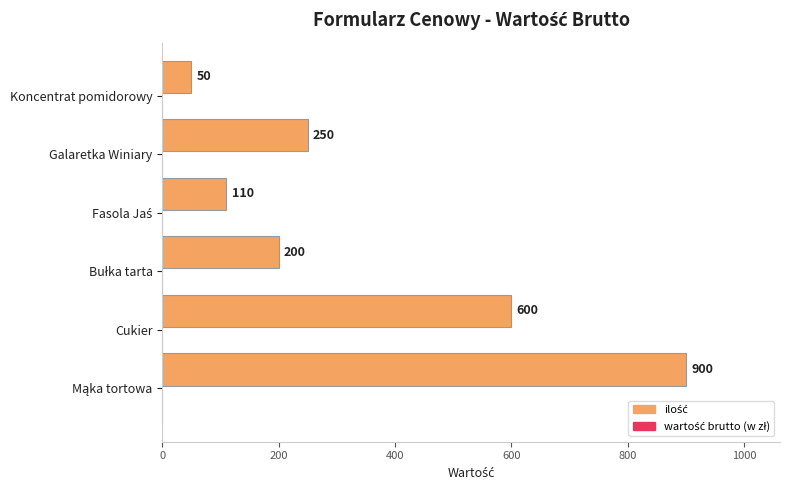

What is the minimum value shown in the chart?

50